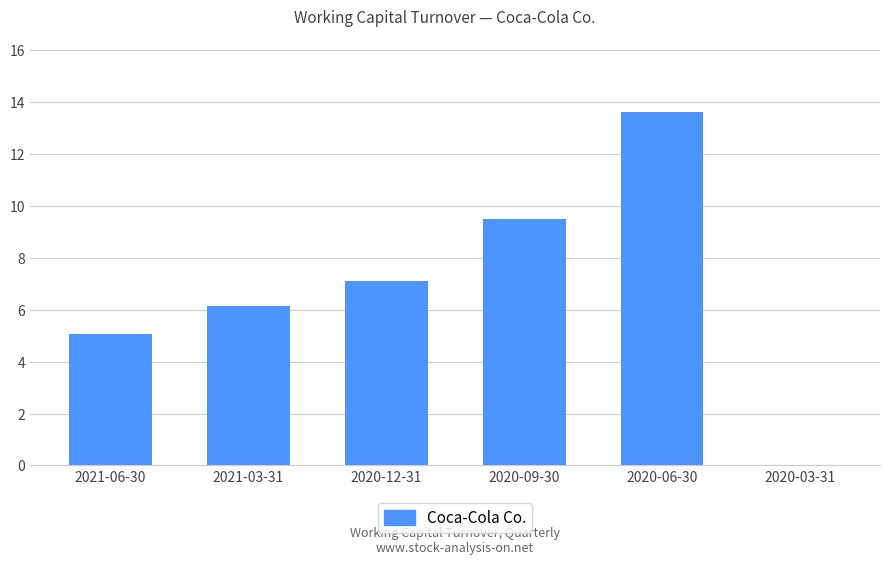

What is the sum of the values at 2020-09-30 and 2020-03-31?

9.5